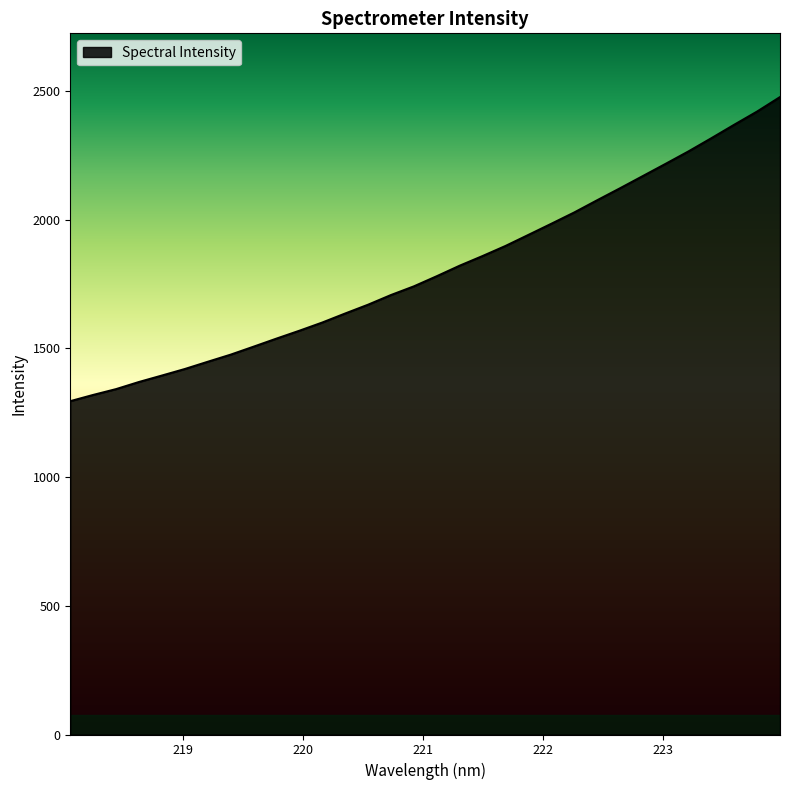

What is the difference between the maximum and minimum values?

1181.2